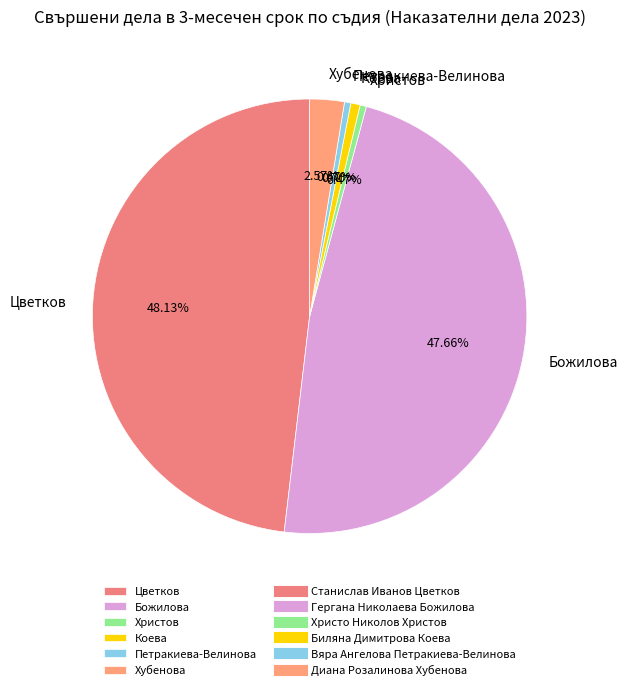

How many segments does this pie chart have?

6